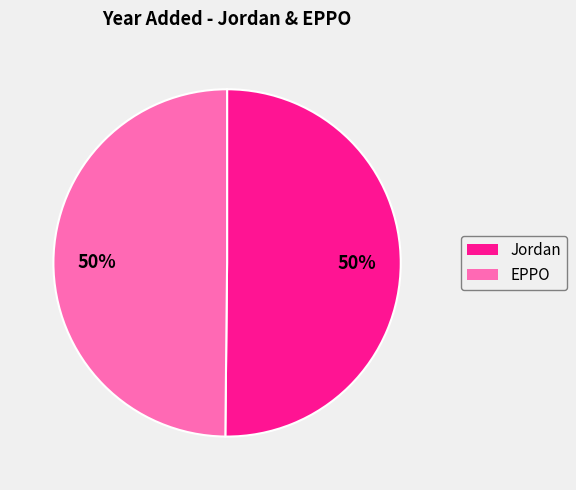

What is the ratio of the value at EPPO to the value at Jordan?

1.0